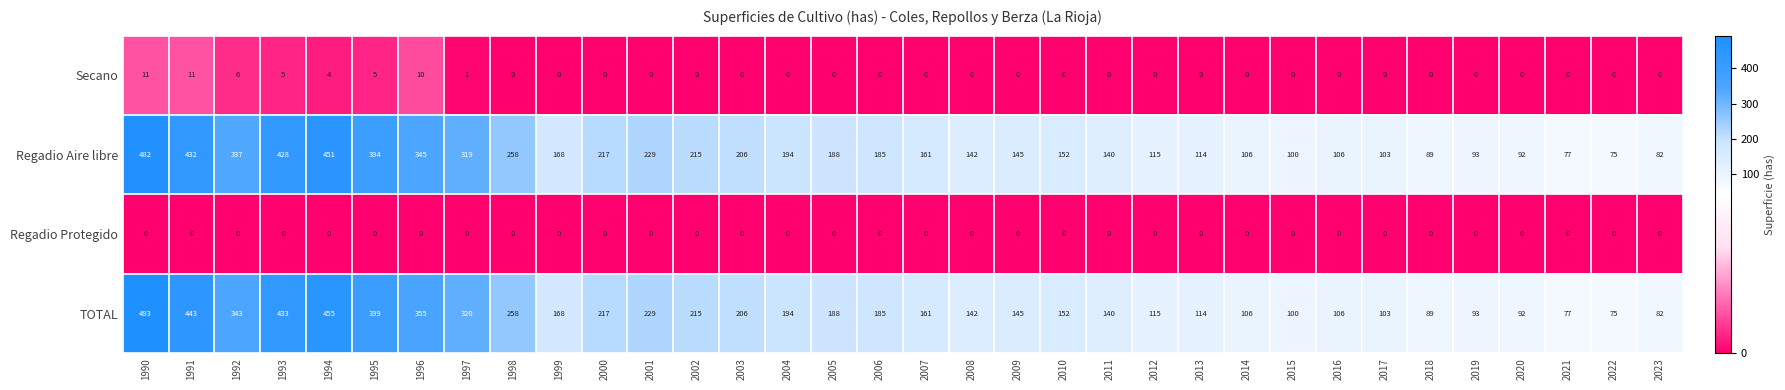

What is the sum of all Secano values?

53